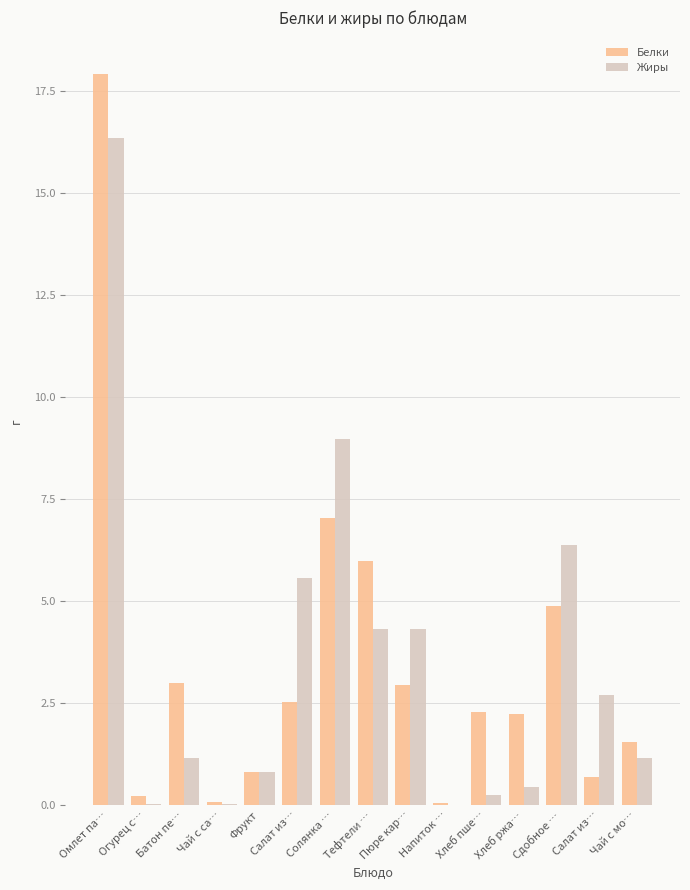

What are all the series names shown in the legend?

Белки, Жиры